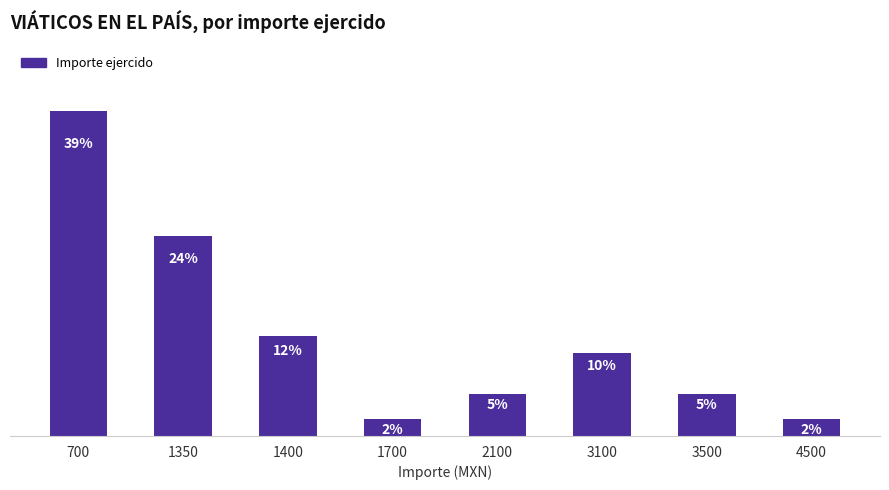

Does the chart contain any negative values?

No